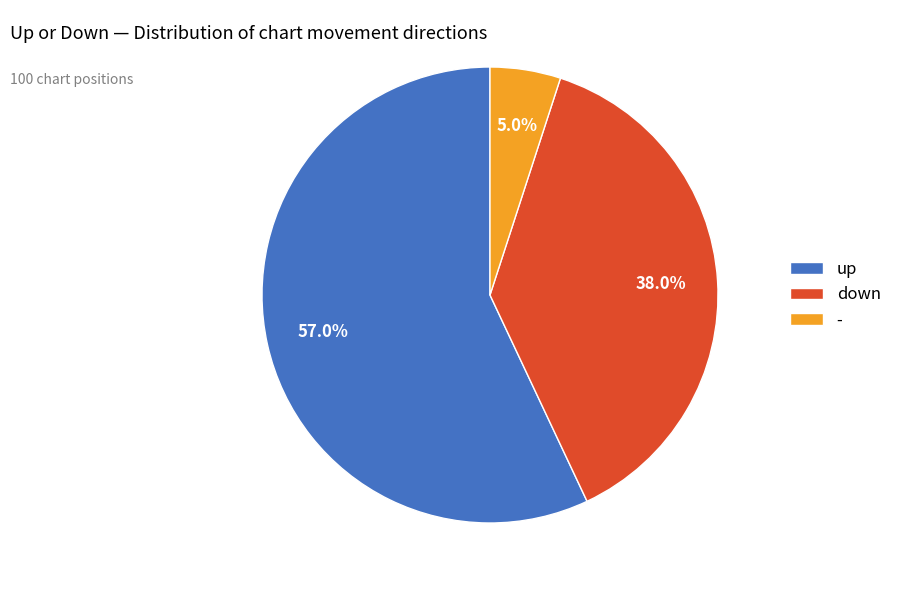

What is the largest slice in the pie chart?

up